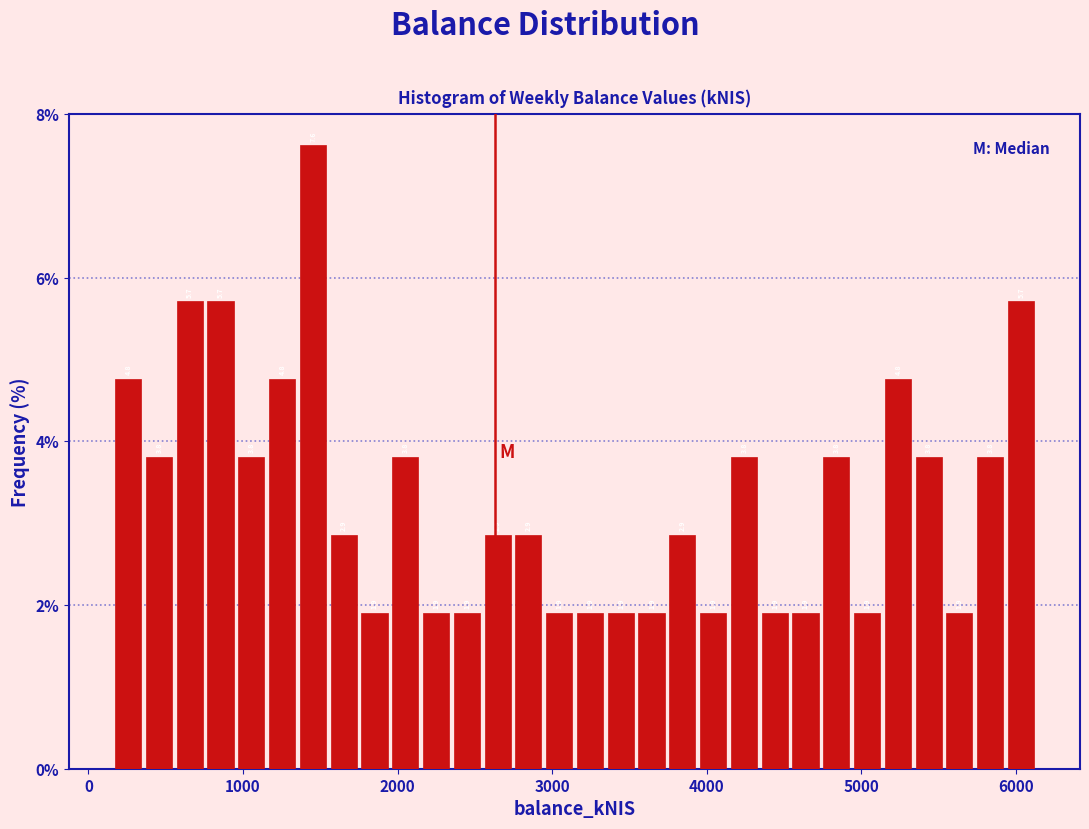

Around what value on the x-axis is the tallest bar? Give the approximate position of its centre, as read against the axis.

1500